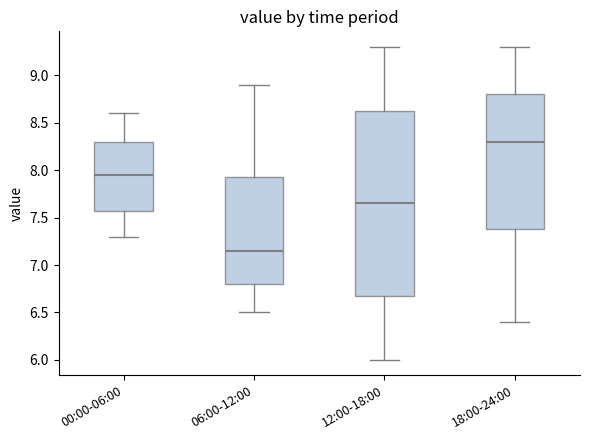

Comparing the boxes themselves (not the whiskers), which one is the tallest?

12:00-18:00